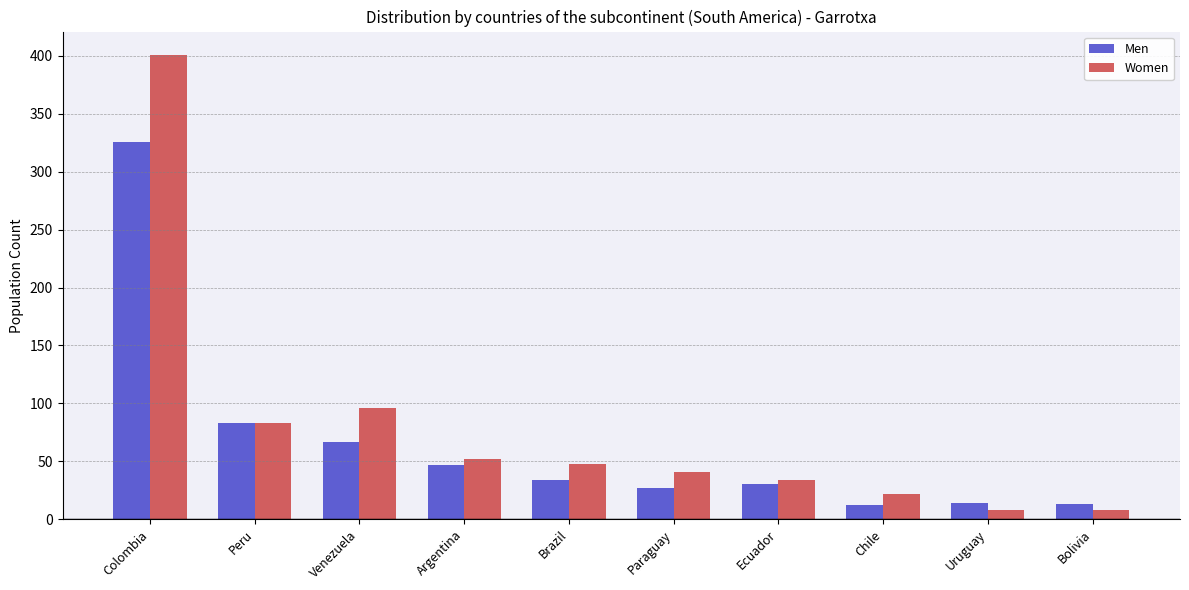

Which series has the widest spread of values?

Women